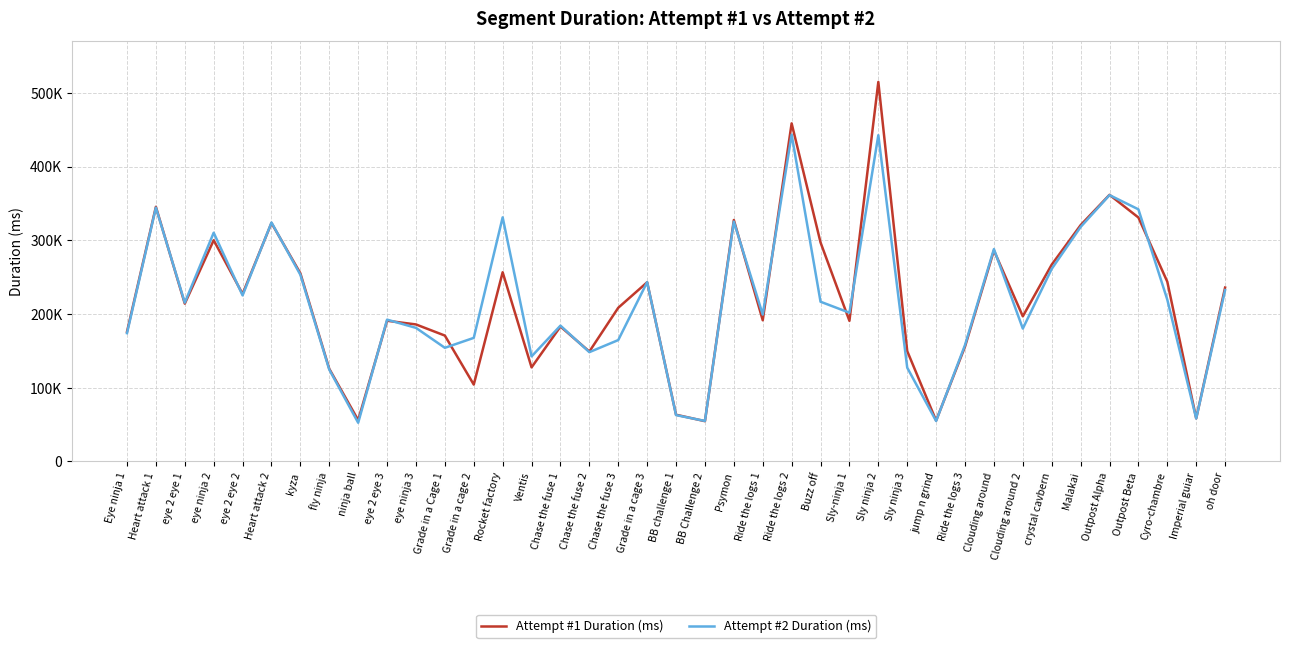

What are all the series names shown in the legend?

Attempt #1 Duration (ms), Attempt #2 Duration (ms)